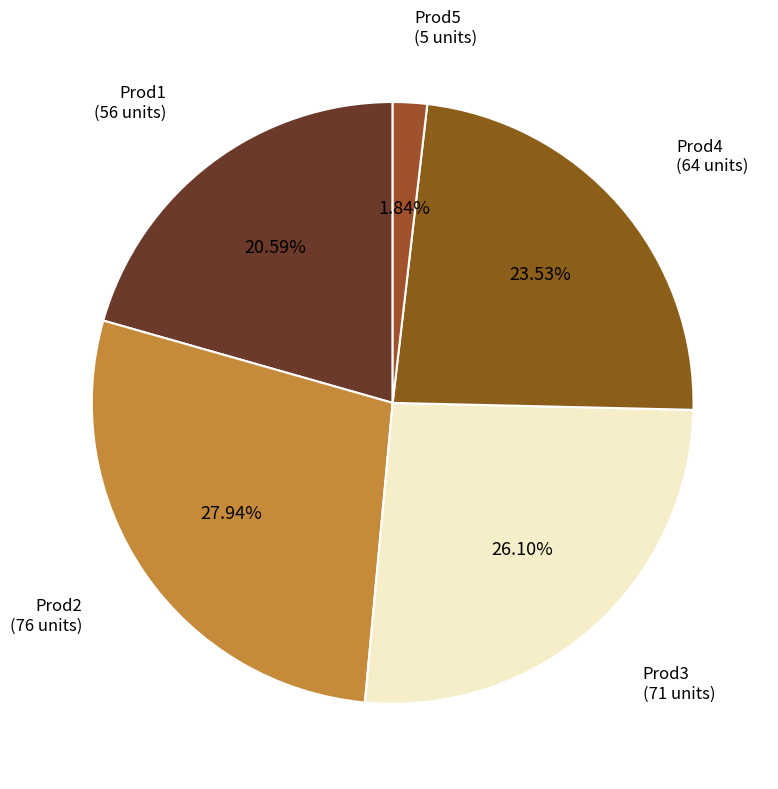

To the nearest percent, what is the difference between the largest and smallest slice percentages?

26%